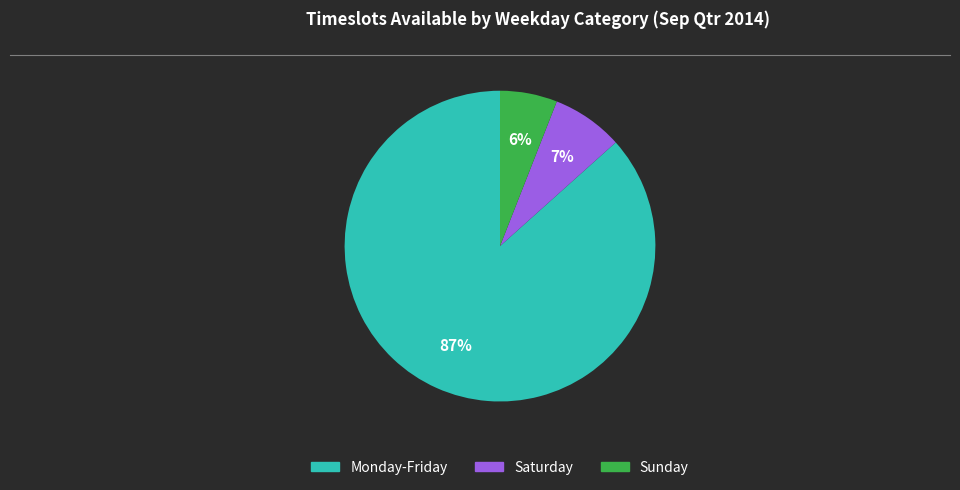

To the nearest percent, what percentage of the pie is Saturday?

7%